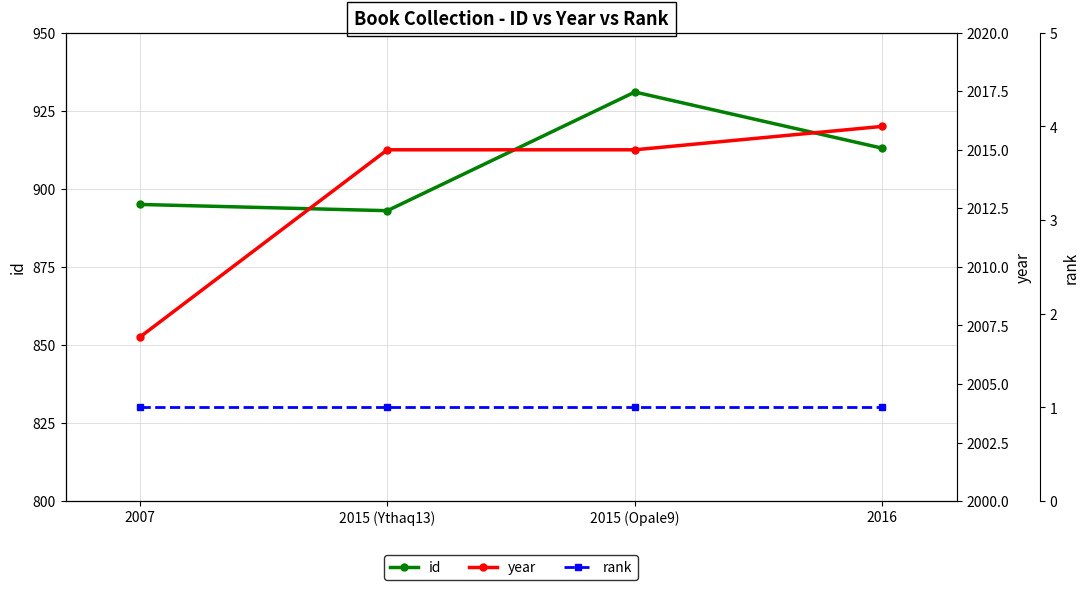

What is the maximum value shown in the chart?

2016